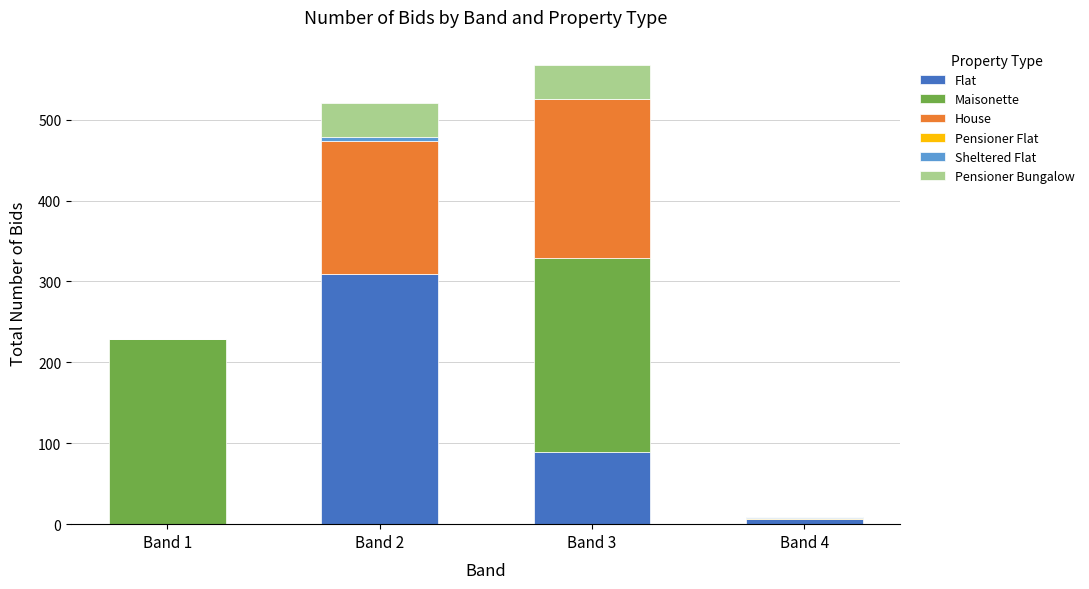

Which category has the highest value in the Flat series?

Band 2